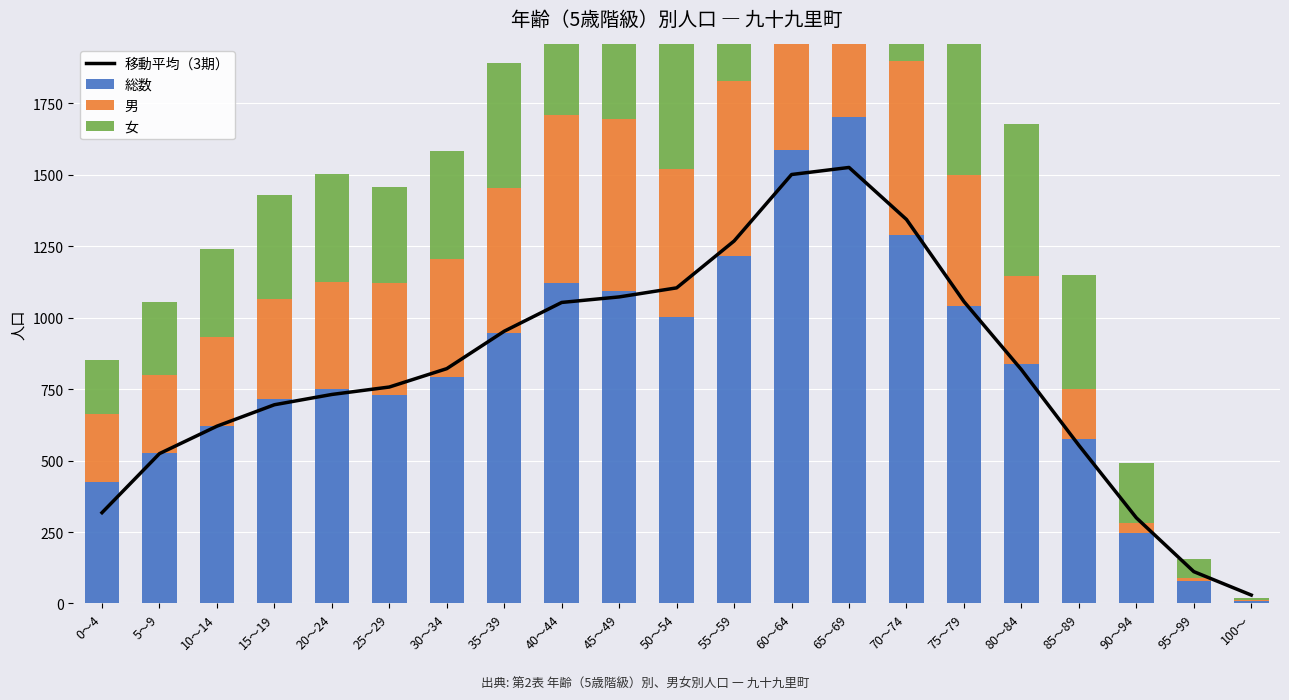

Between 80～84 and 60～64, which is larger?

60～64